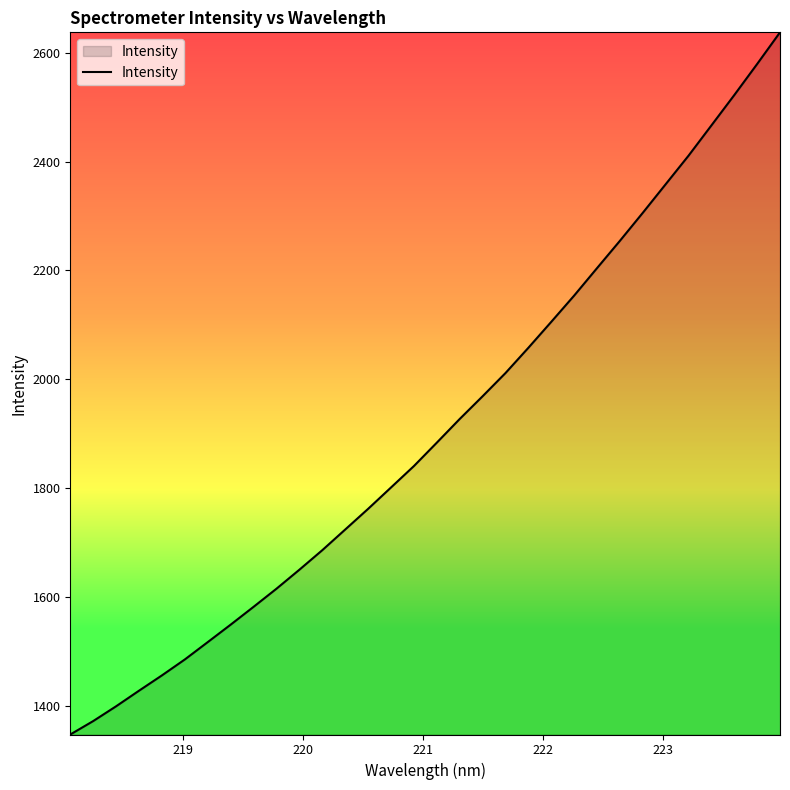

What is the difference between the maximum and minimum values?

1290.5